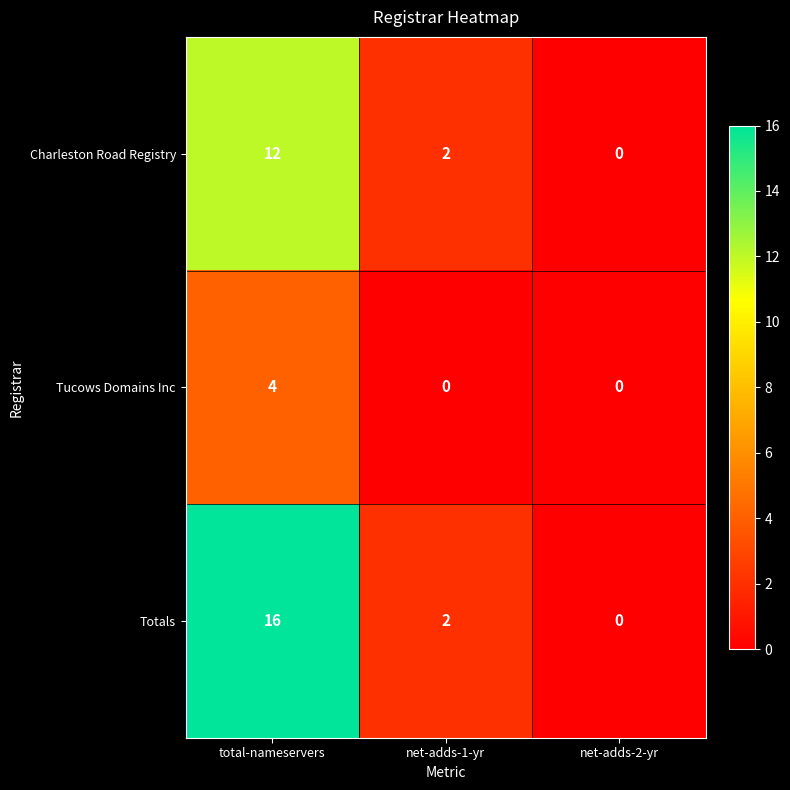

The value of Charleston Road Registry at net-adds-2-yr is 0. True or false?

True